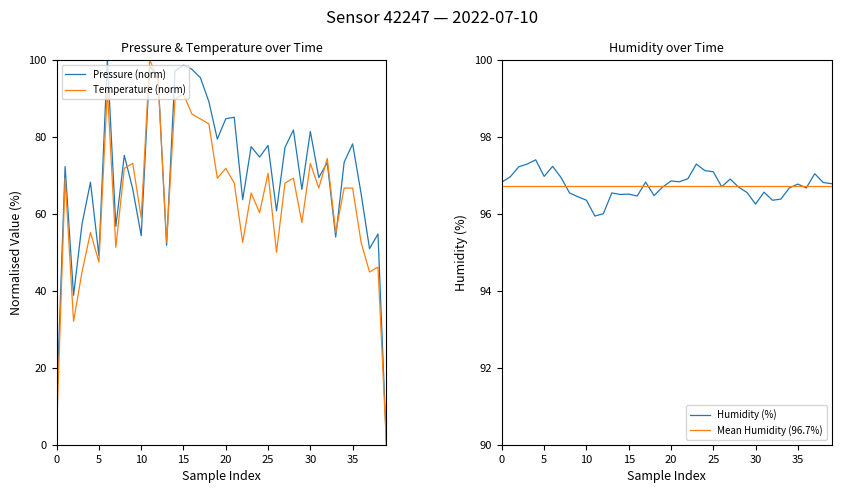

Is it true that Pressure (norm) equals 78.1 at 35?

True